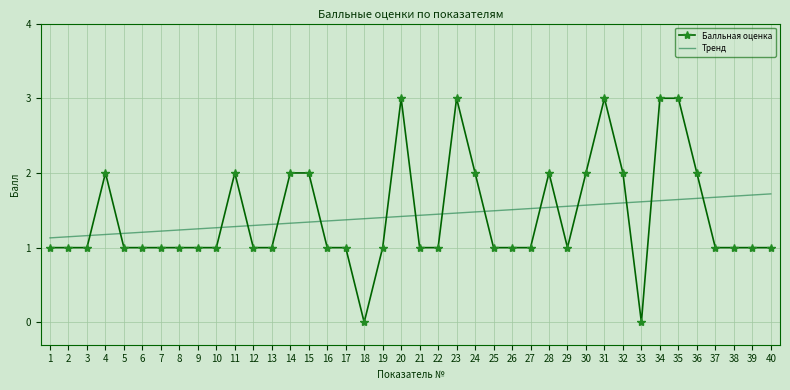

What is the maximum value for Балльная оценка?

3.0